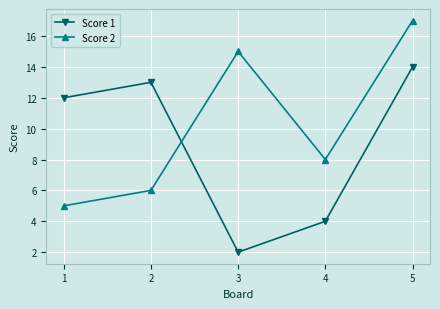

Between 1 and 4, which series saw the biggest shift?

Score 1